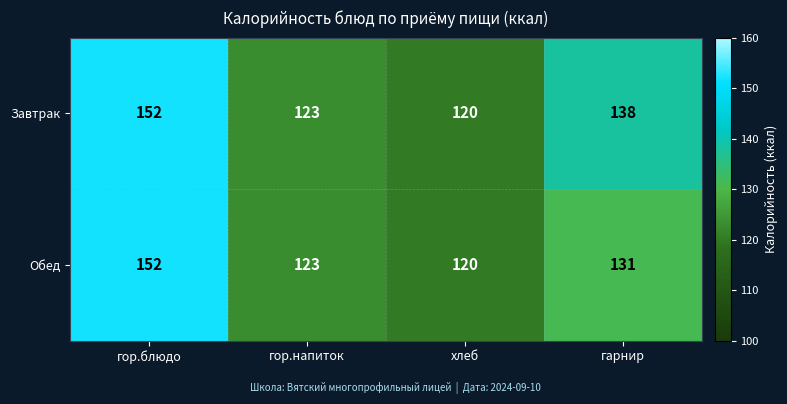

Which label corresponds to the smallest value in the chart?

хлеб